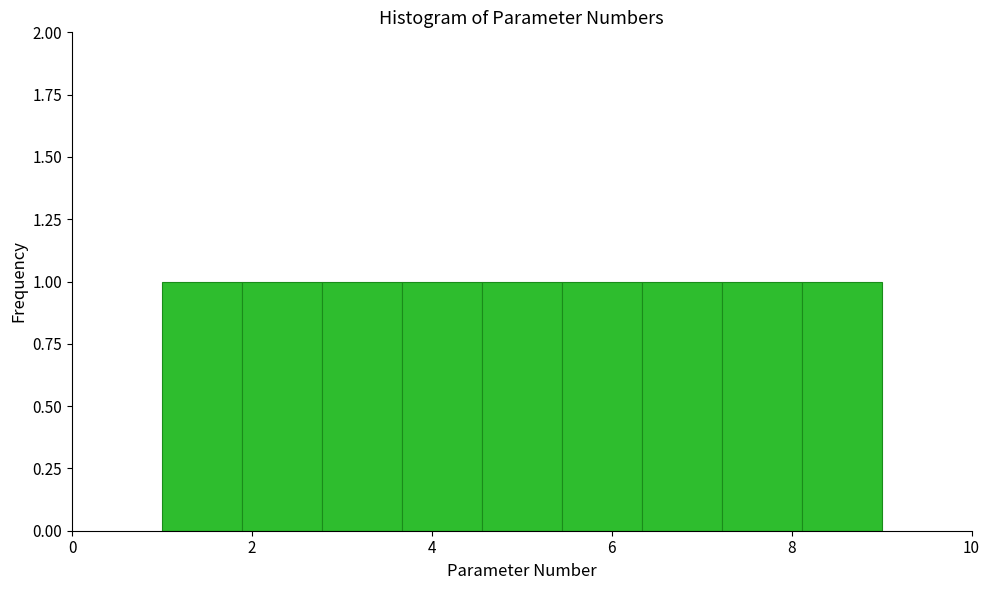

How tall is the bar that spans 2.8 to 3.6 on the x-axis? Neither the bar edges nor the heights are printed on the chart, so give them approximately, as read against the axes.

1